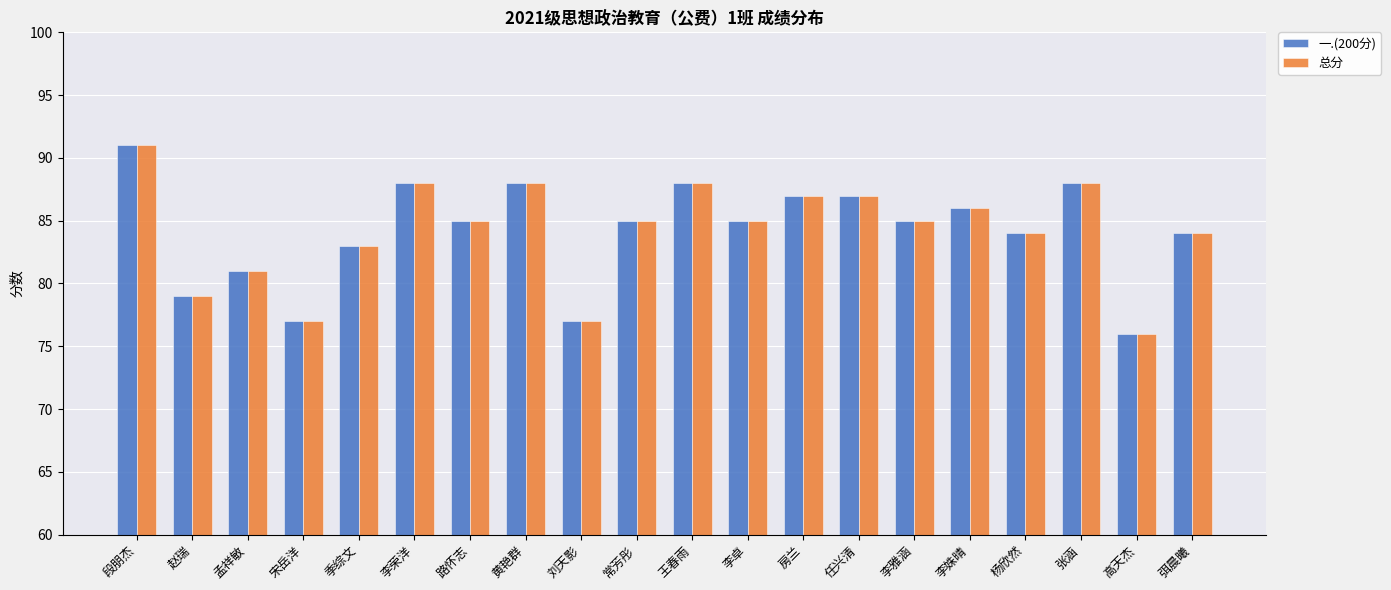

What is the smallest value displayed?

76